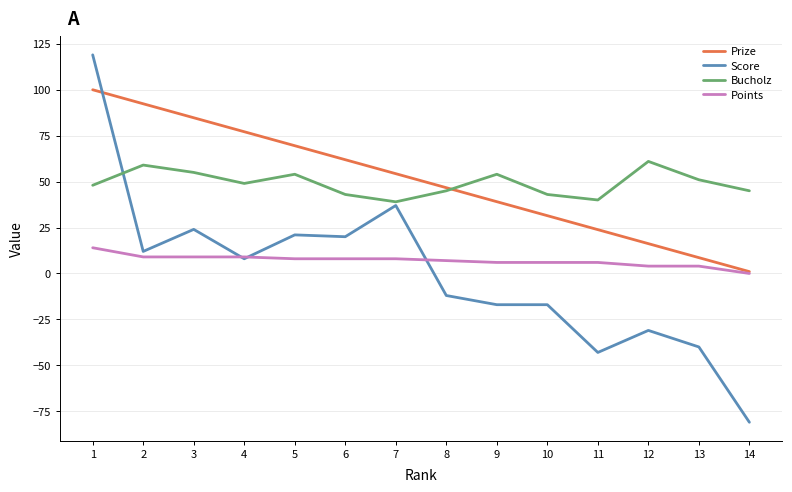

Which series has the widest spread of values?

Score